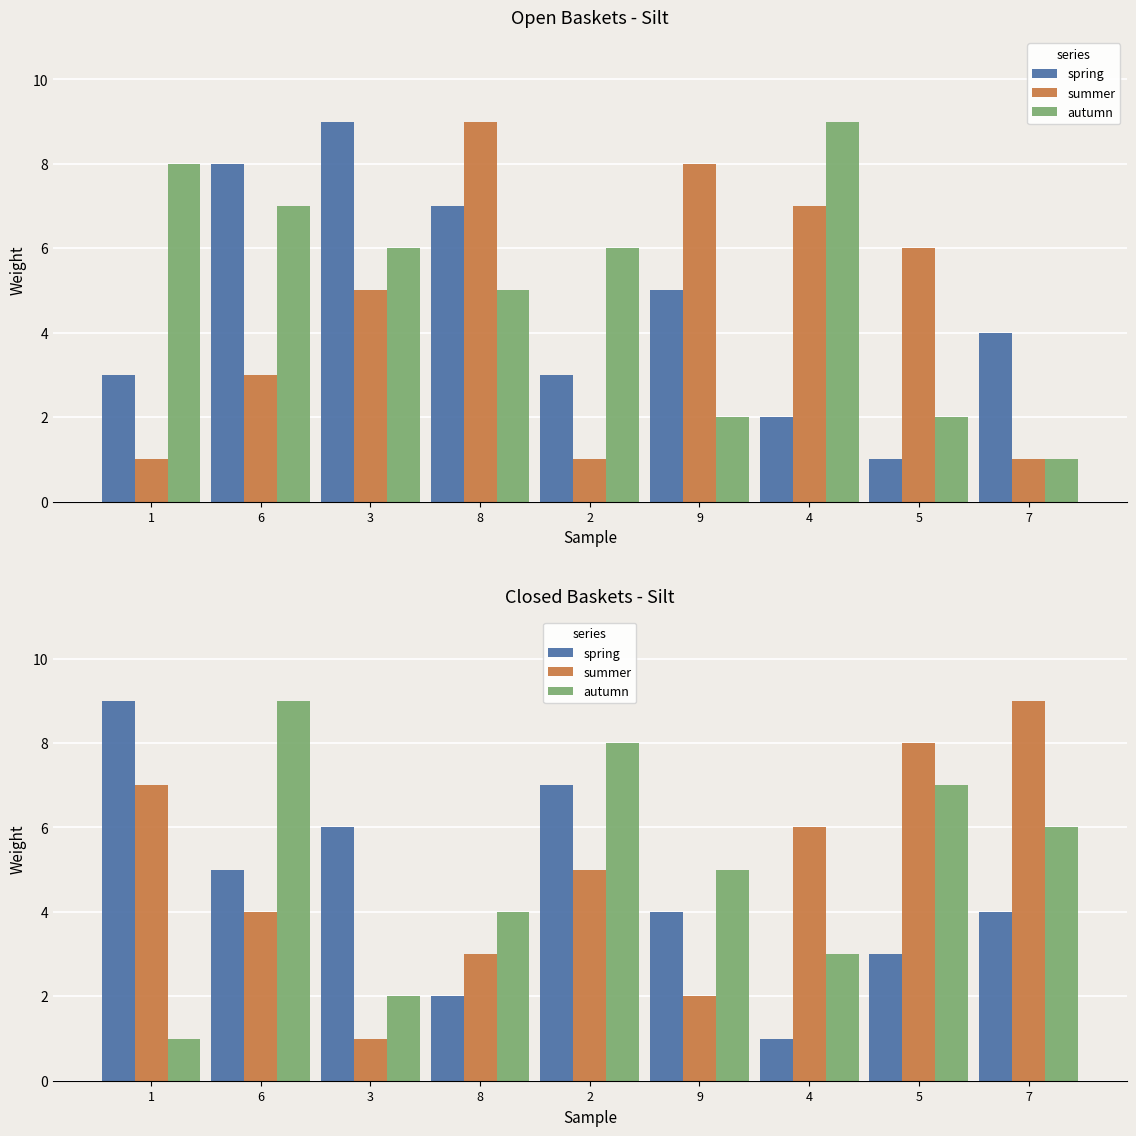

Is it true that autumn equals 9 at 7?

False